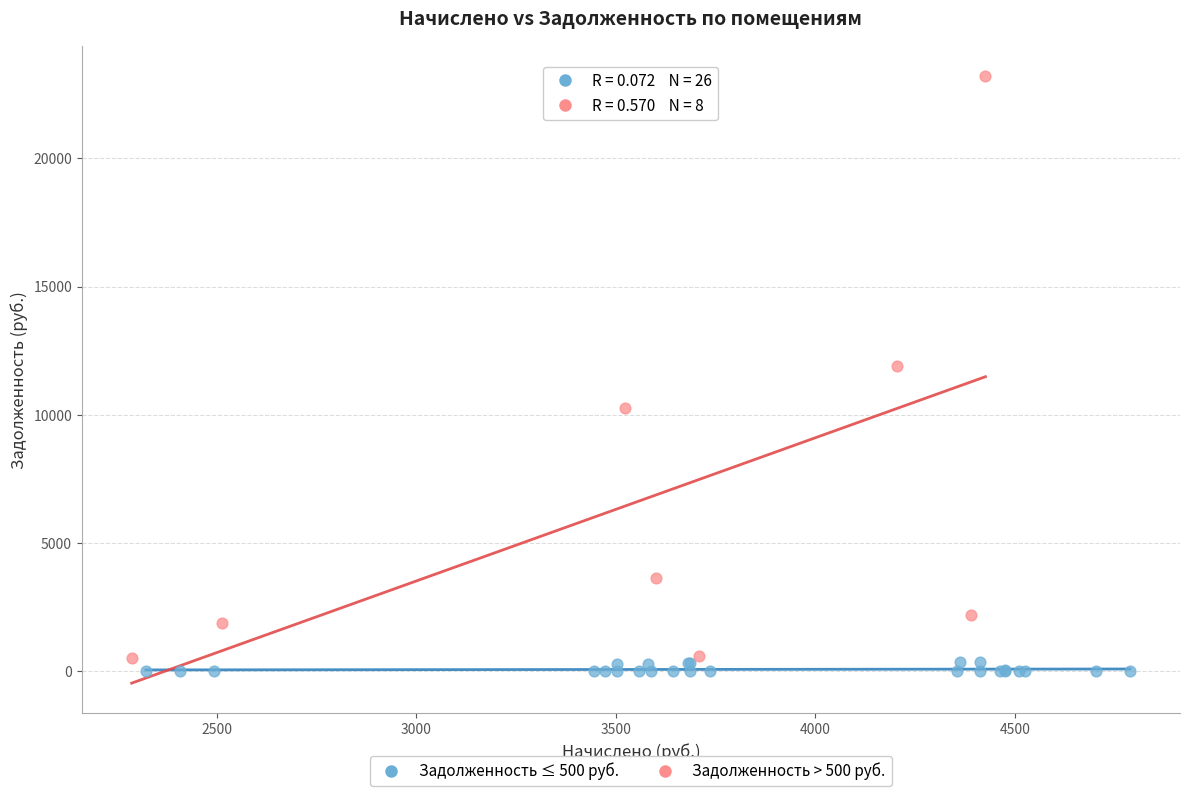

Which series contains the highest Y value?

Задолженность > 500 руб.